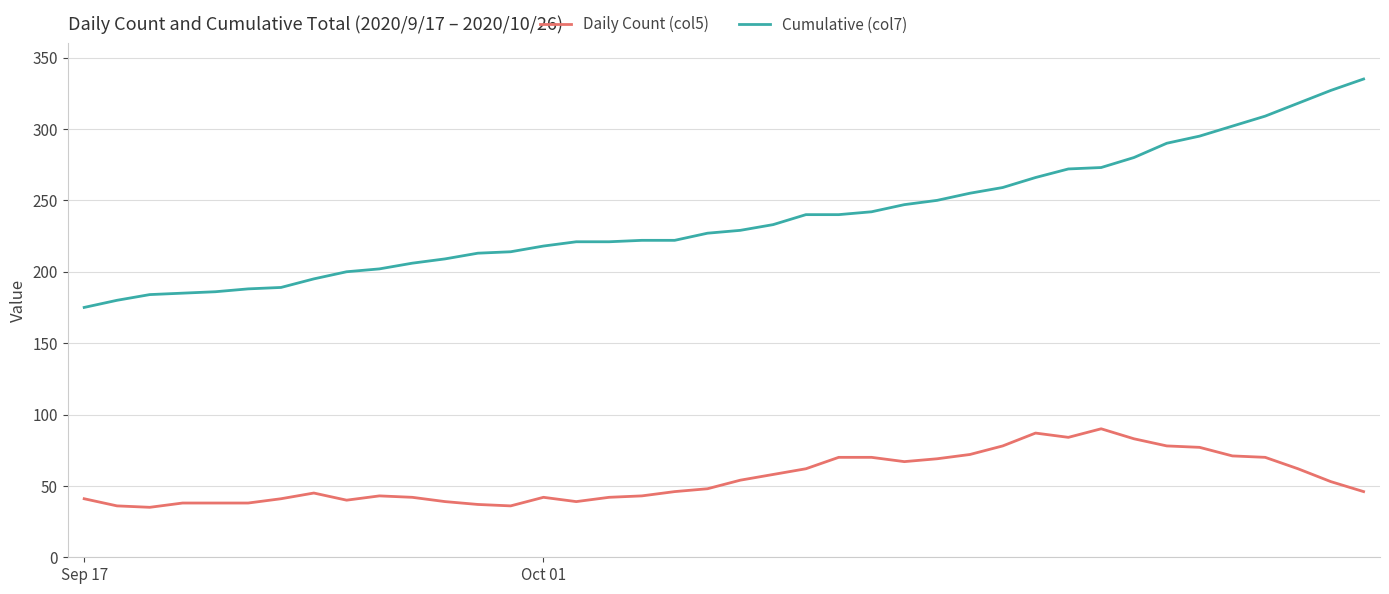

Which series has the widest spread of values?

Cumulative (col7)